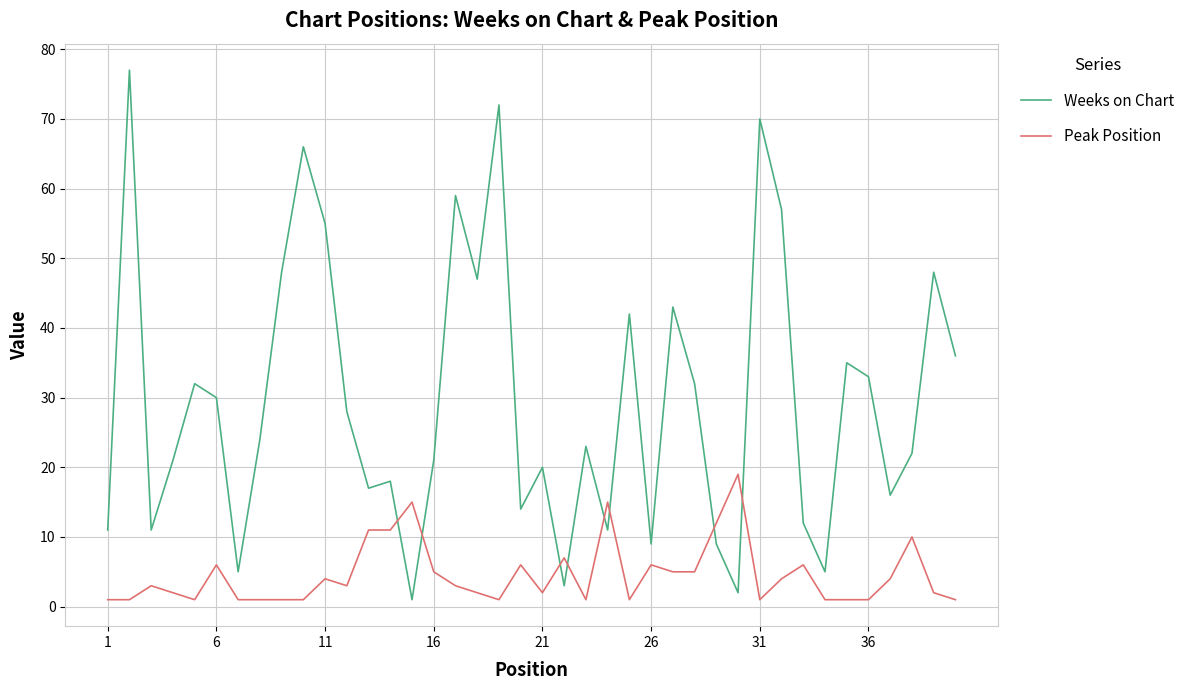

What is the difference between the maximum and minimum values in the Peak Position series?

18